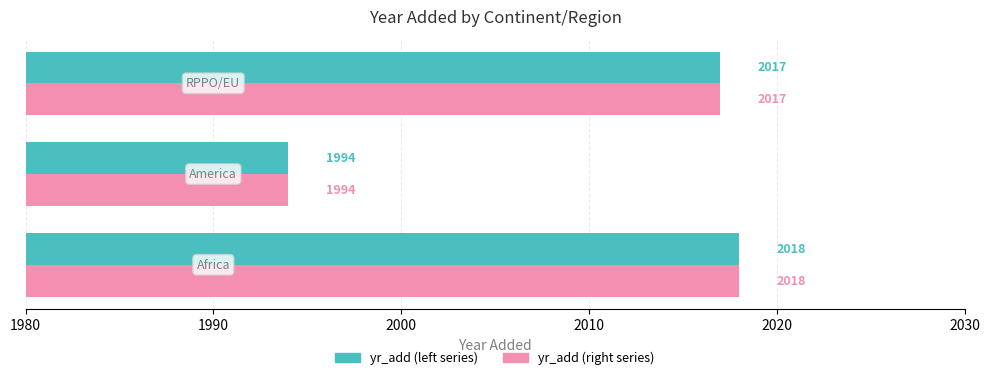

What is the maximum value shown in the chart?

2018